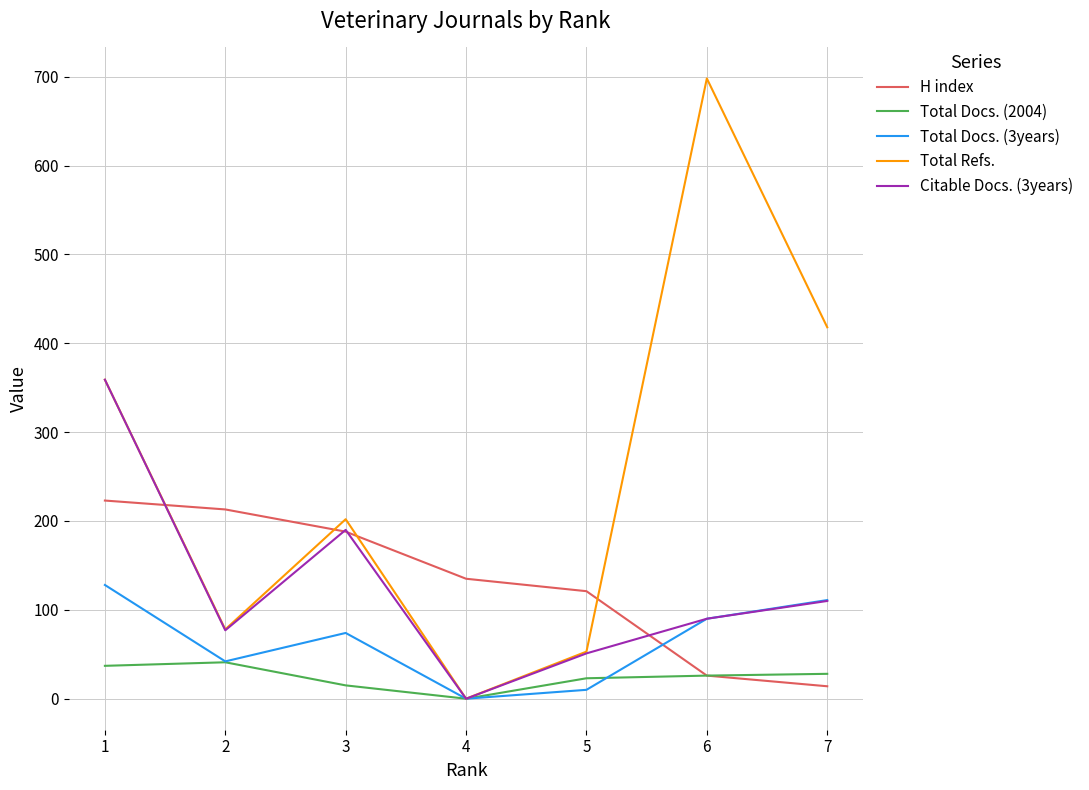

Which category has the highest value across all series?

6